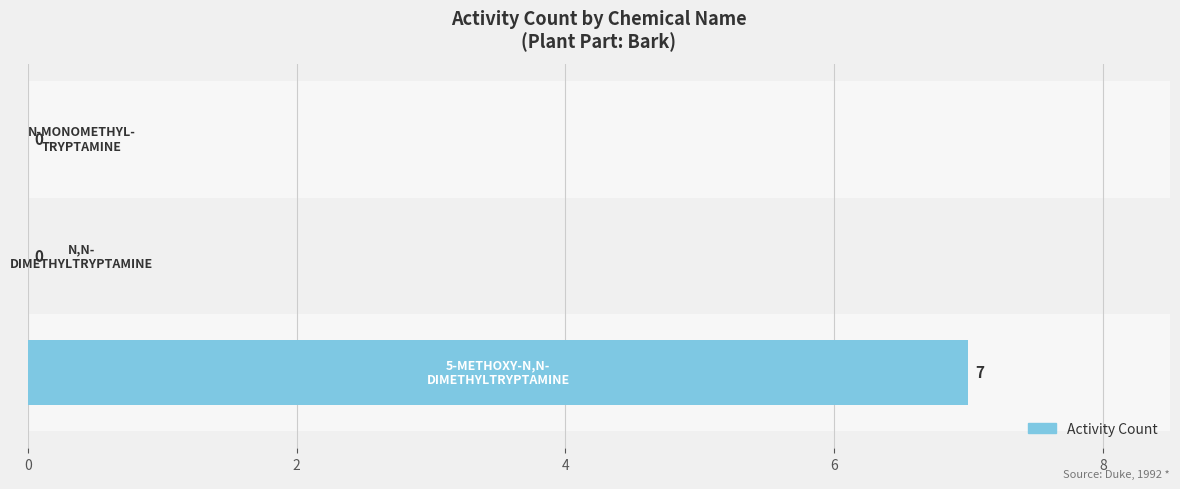

How many series are shown in this chart?

1